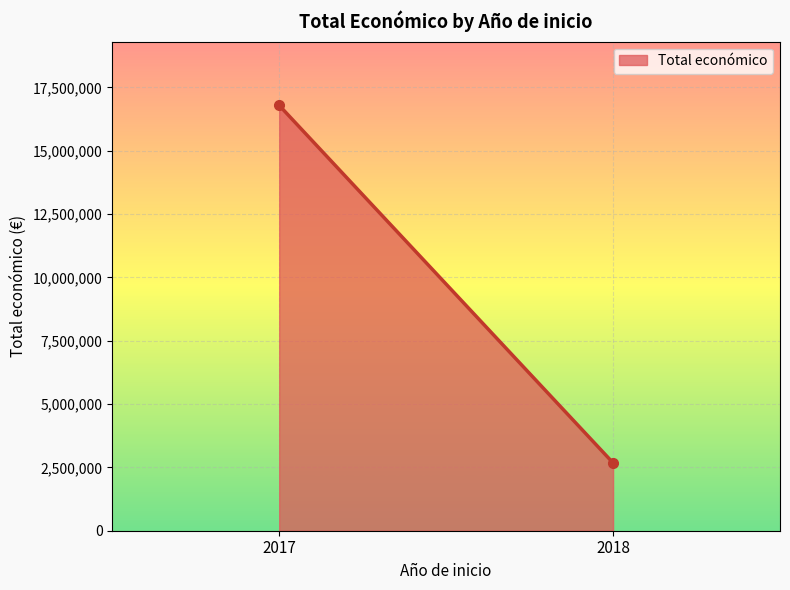

Reading left to right, list all the values displayed in this chart.

2017=16794066	2018=2679079